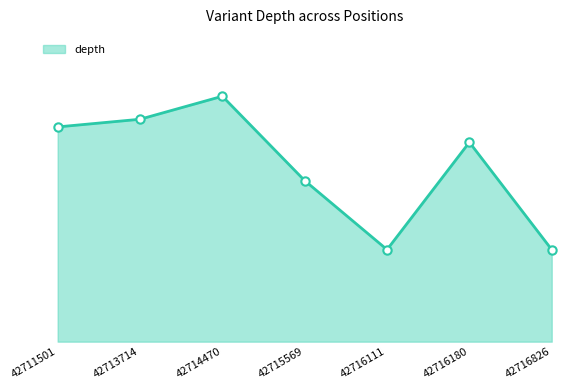

Which series has the largest total across all categories?

depth_line